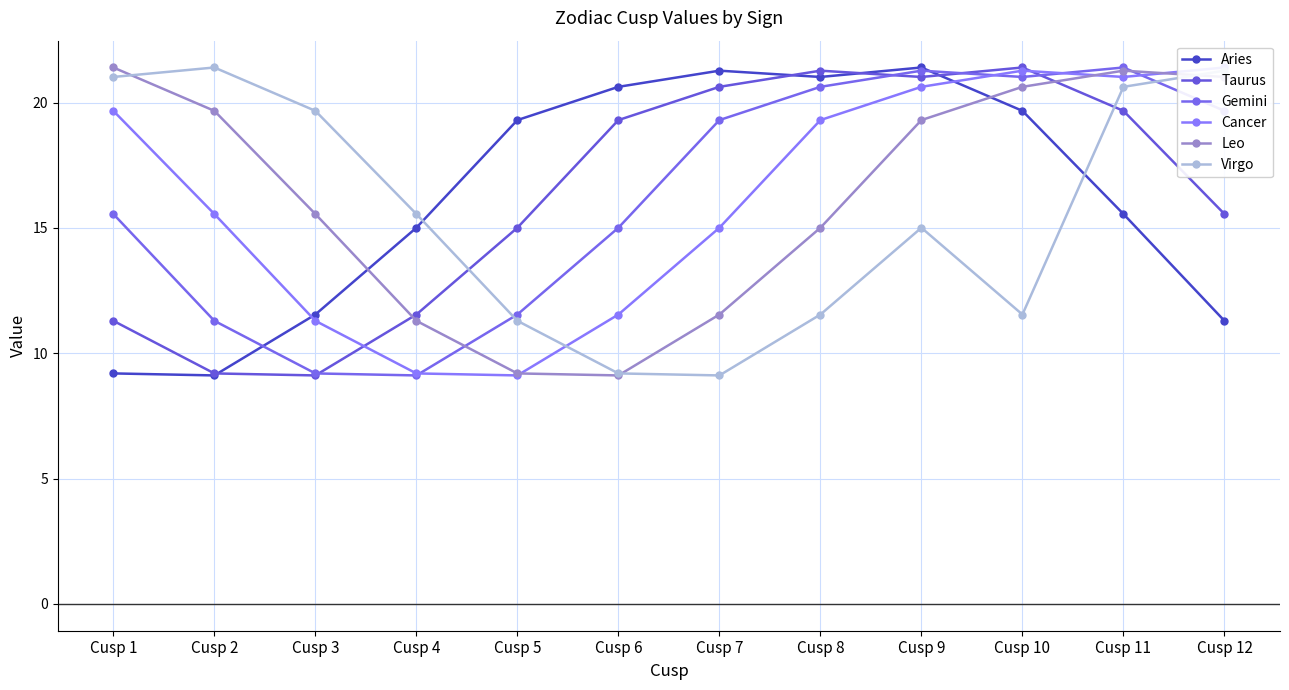

What is the maximum value shown in the chart?

21.4